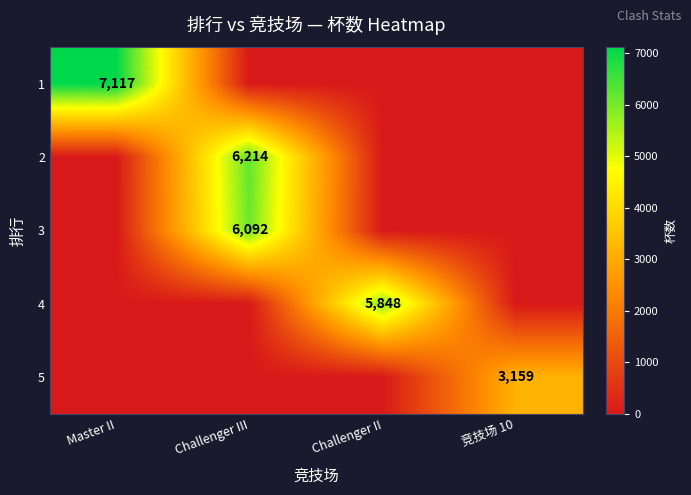

How many values in 4 are above zero?

1